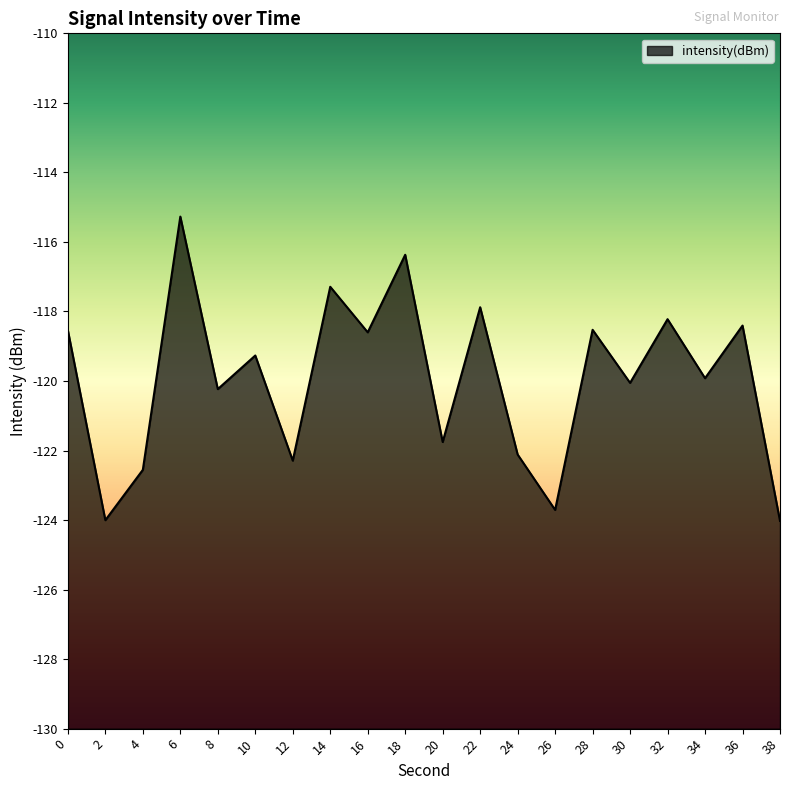

The value at 16 is -118.6. True or false?

True